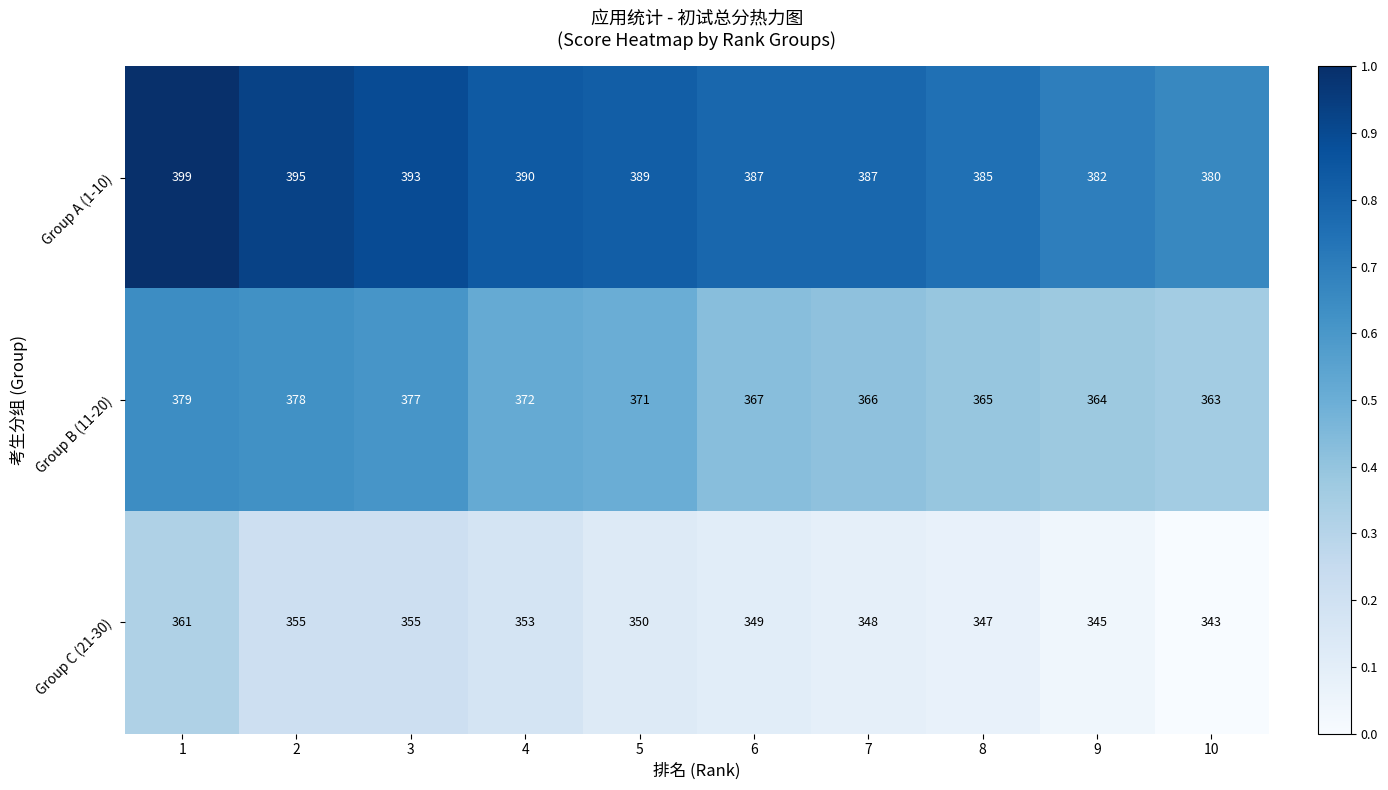

Reading left to right, what are all the values shown in this chart?

Group A (1-10): 399	395	393	390	389	387	387	385	382	380
Group B (11-20): 379	378	377	372	371	367	366	365	364	363
Group C (21-30): 361	355	355	353	350	349	348	347	345	343